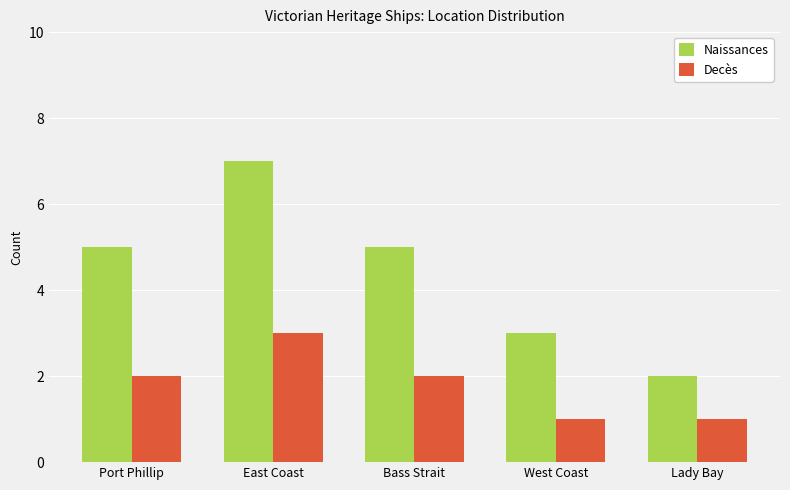

Which series changed the most between West Coast and Lady Bay?

Naissances